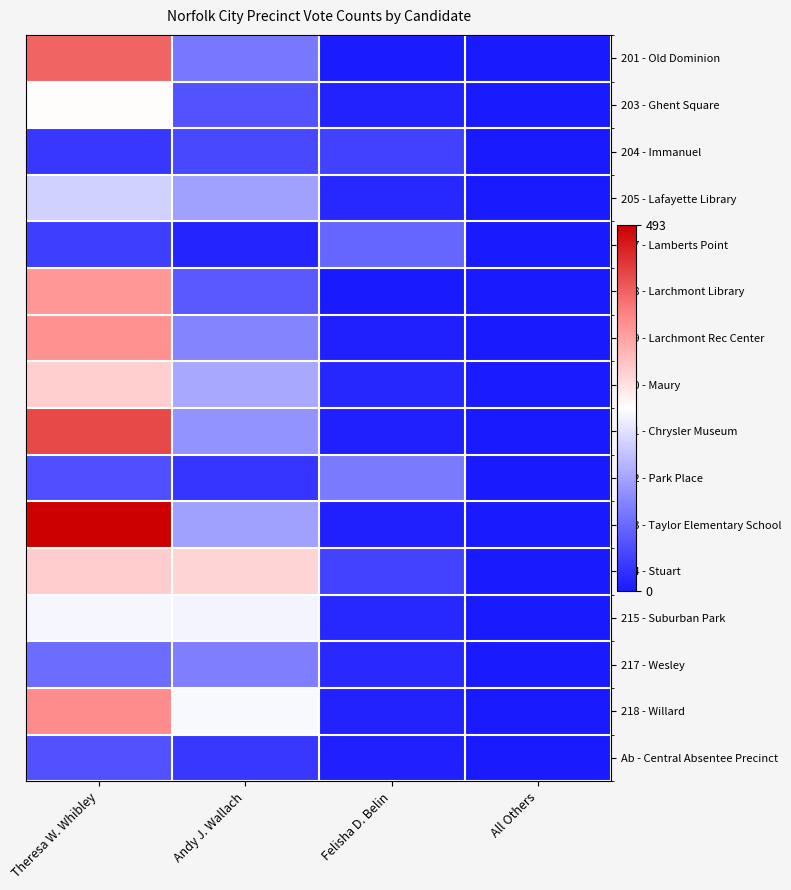

Which series has the largest total across all categories?

213 - Taylor Elementary School